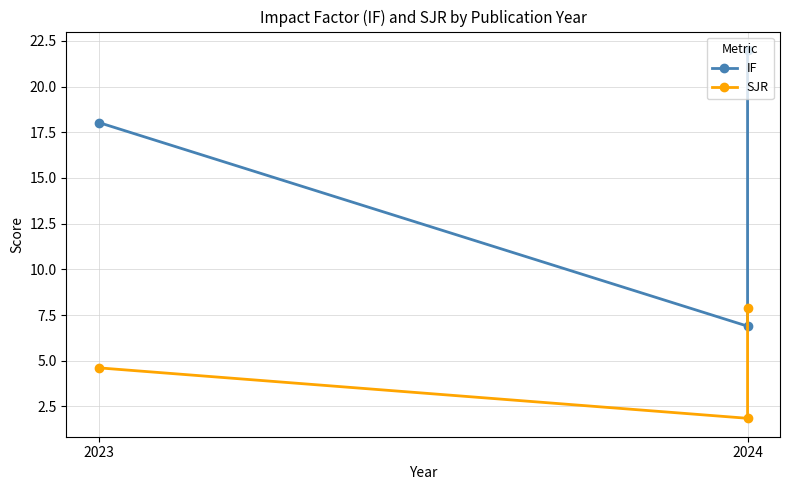

What are all the series names shown in the legend?

IF, SJR